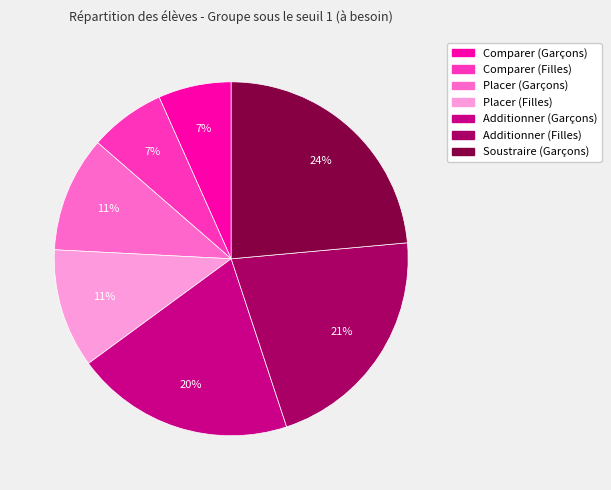

Count the number of slices in the pie.

7